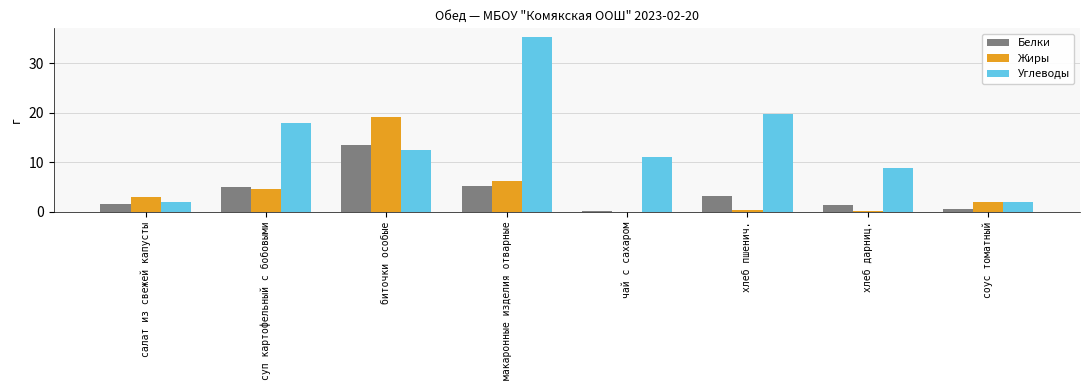

At which category does the chart reach its peak across all series?

макаронные изделия отварные